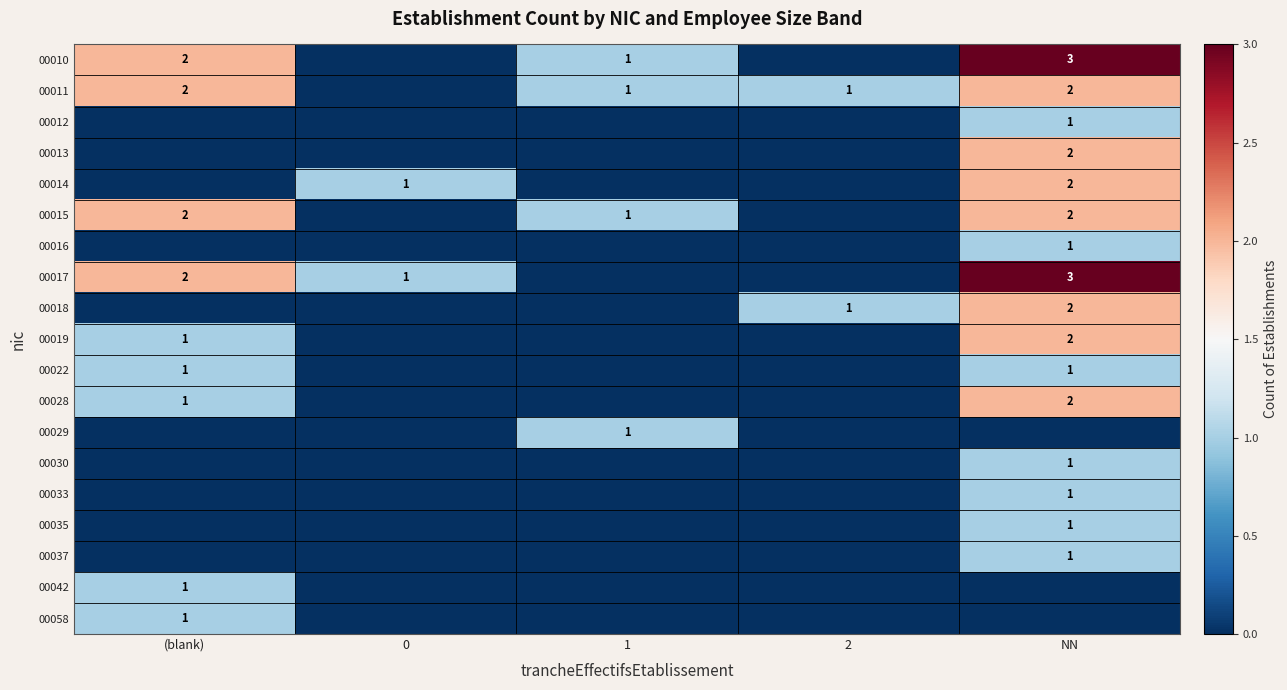

Which label corresponds to the largest value in the chart?

NN